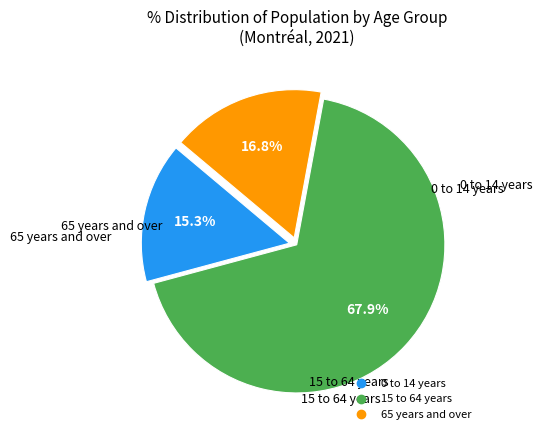

What is the largest slice in the pie chart?

15 to 64 years